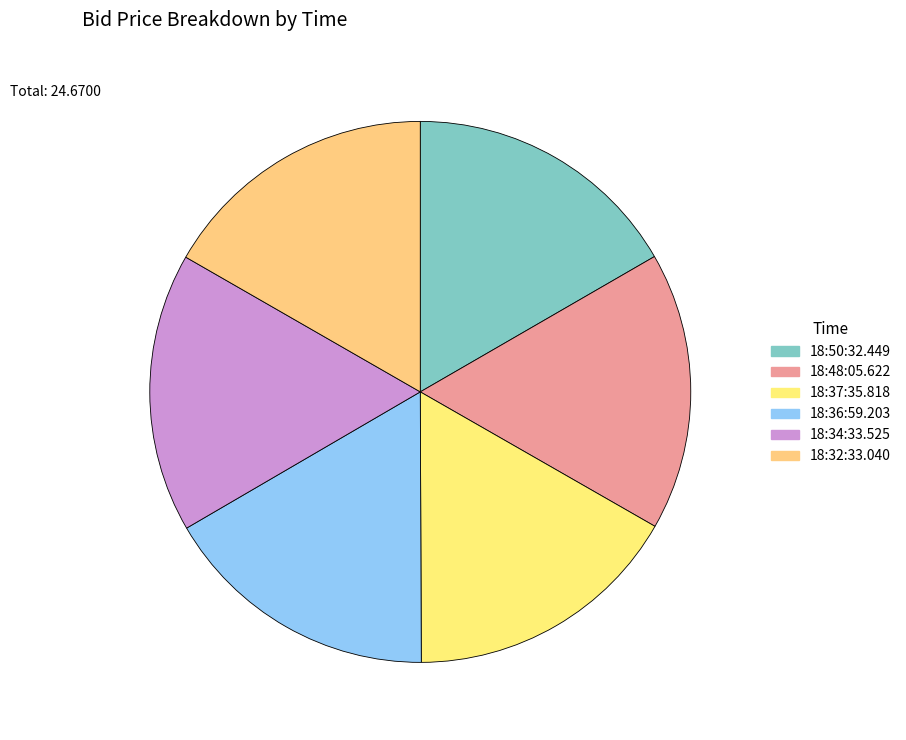

Do 18:37:35.818 and 18:36:59.203 together represent more than half of the pie?

No